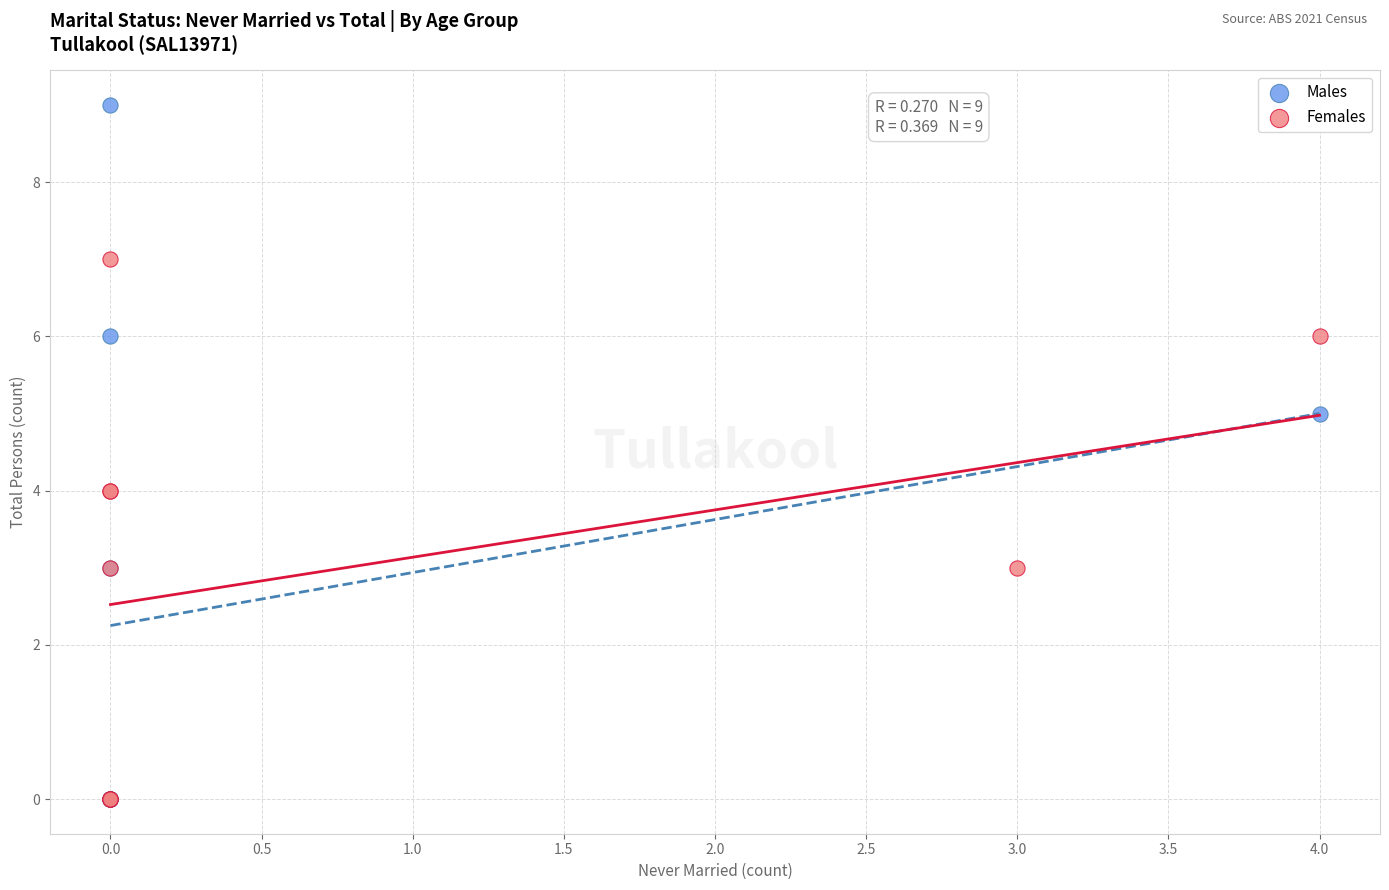

Which series has the largest Y range (max minus min)?

Males